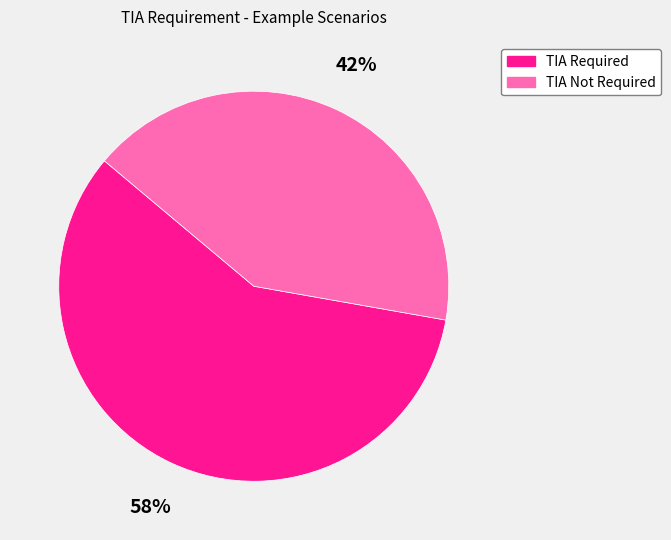

Do TIA Required and TIA Not Required together represent more than half of the pie?

Yes